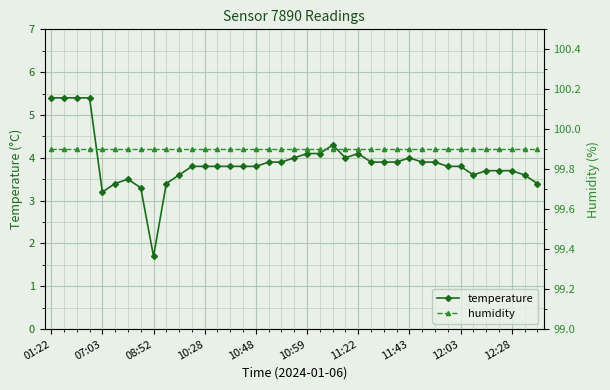

How many distinct data groups are displayed?

2